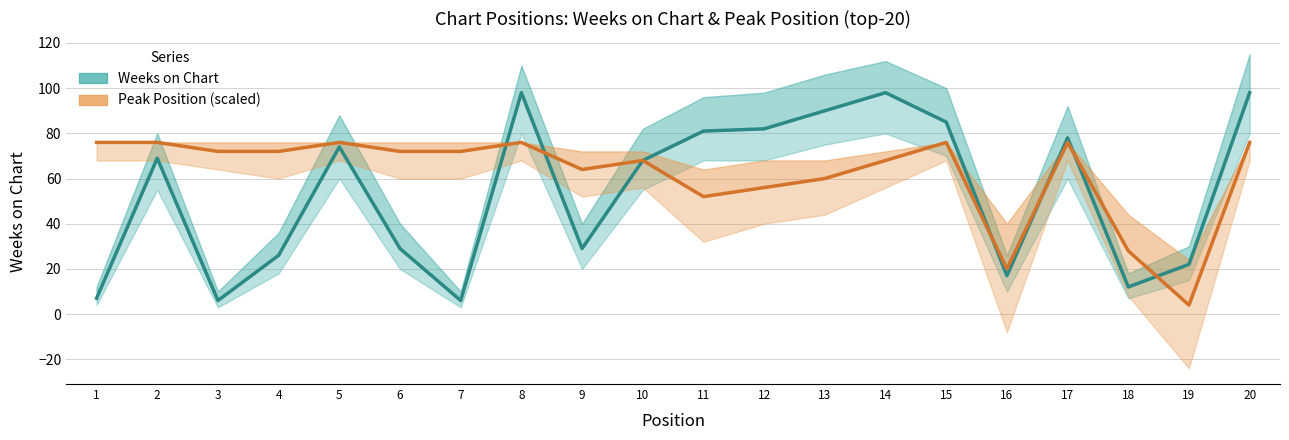

What is the spread (max minus min) of values at 18?

16